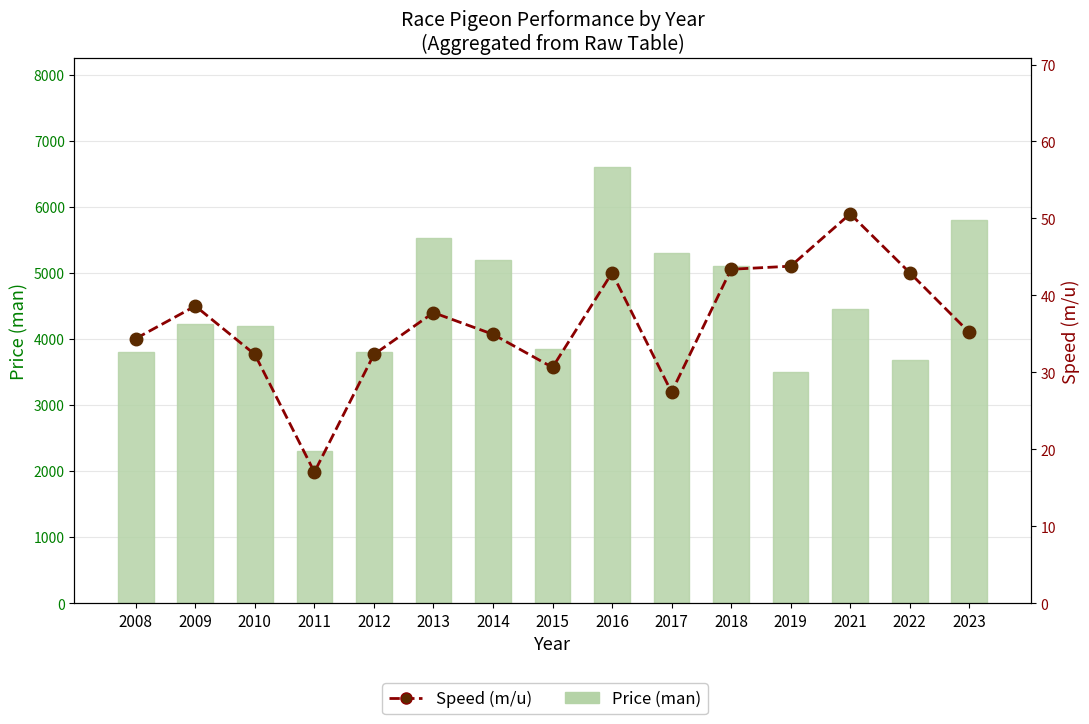

The value of Speed (m/u) at 2010 is 32.3. True or false?

True